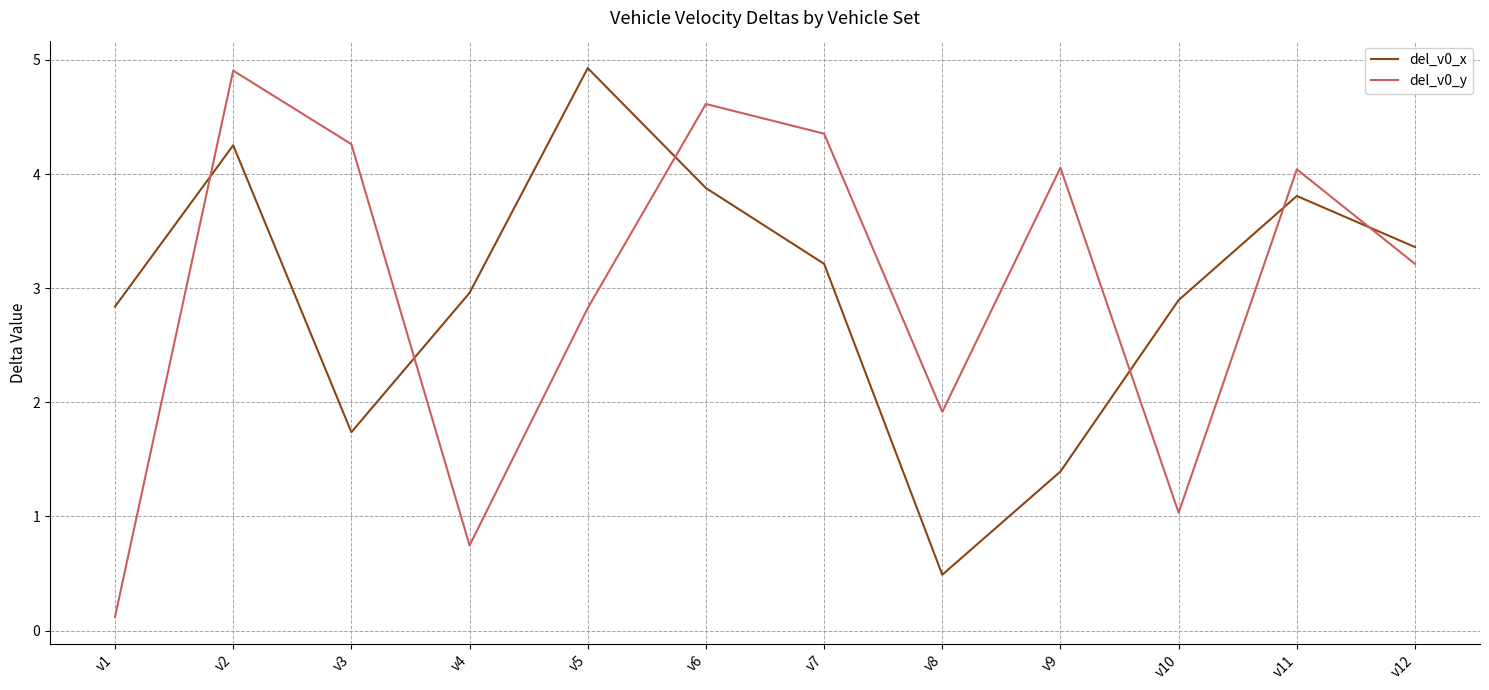

The del_v0_y series shows 4.0 at v11. True or false?

True